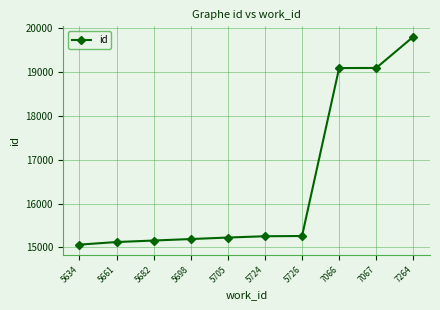

Approximately how many times larger is the value at 5682 compared to 7066?

0.8